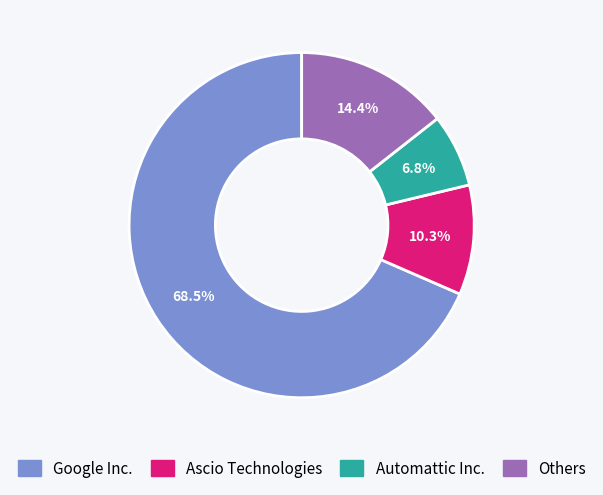

Is there any slice that represents more than half of the pie?

Yes